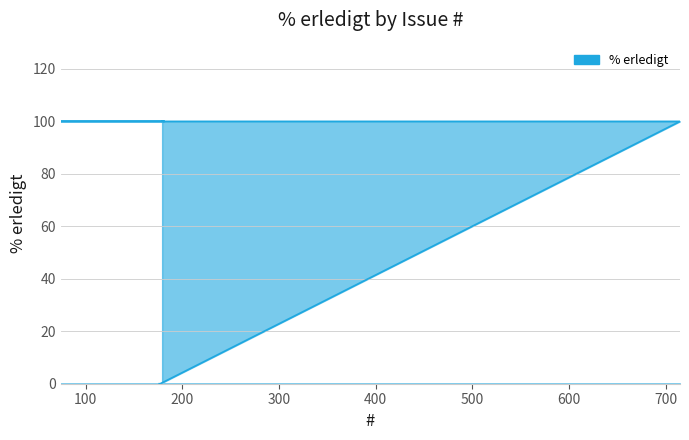

True or false: the data shows 100 at 181.

True